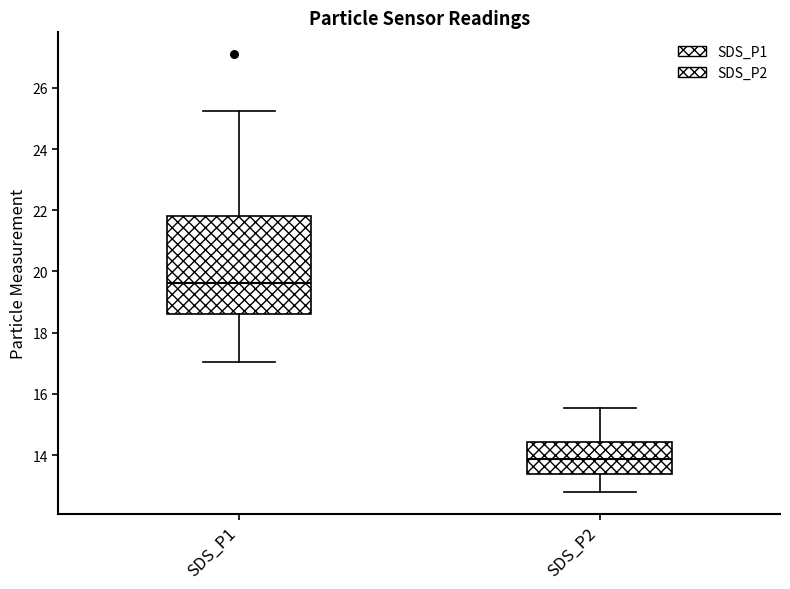

Where does the upper whisker of the box for SDS_P2 end on the y-axis? The values are not printed on the chart, so give them approximately, as read against the axis.

15.6